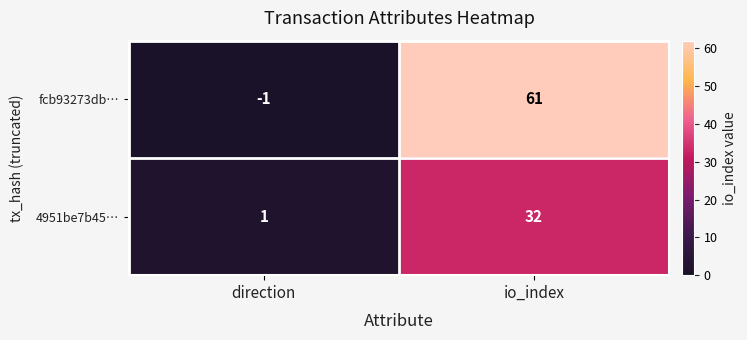

Reading left to right, transcribe all the data shown in this chart.

fcb93273db…: direction=-1	io_index=61
4951be7b45…: direction=1	io_index=32